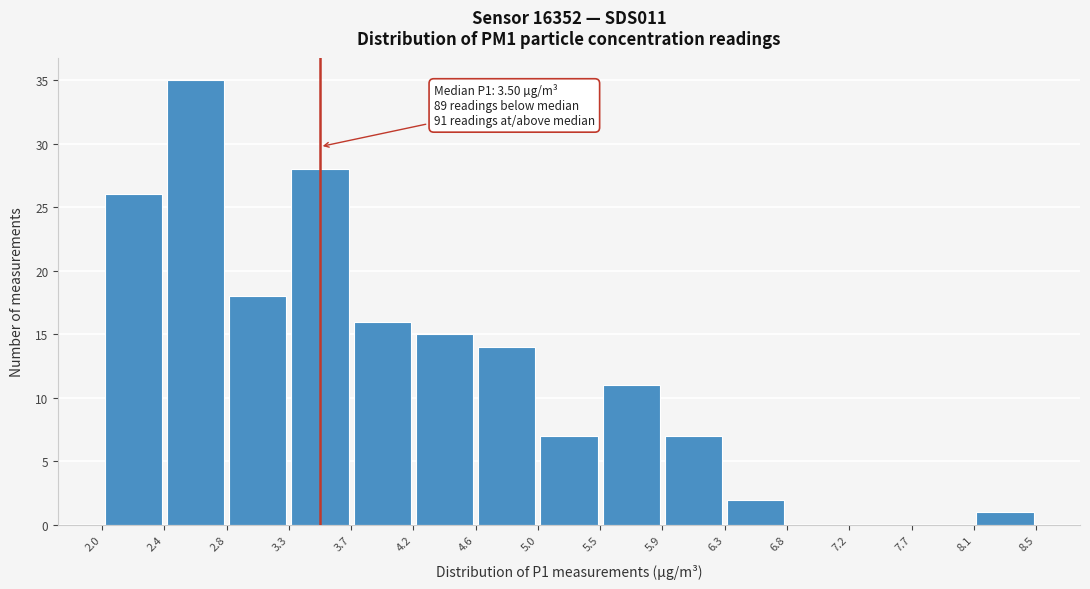

Over which range of the x-axis is the bar tallest?

2.4 to 2.8